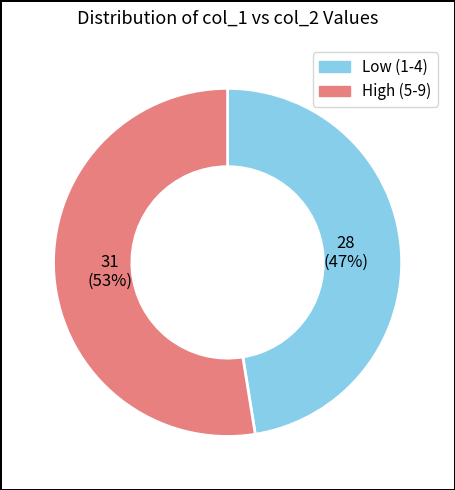

Is there any slice that represents more than half of the pie?

Yes